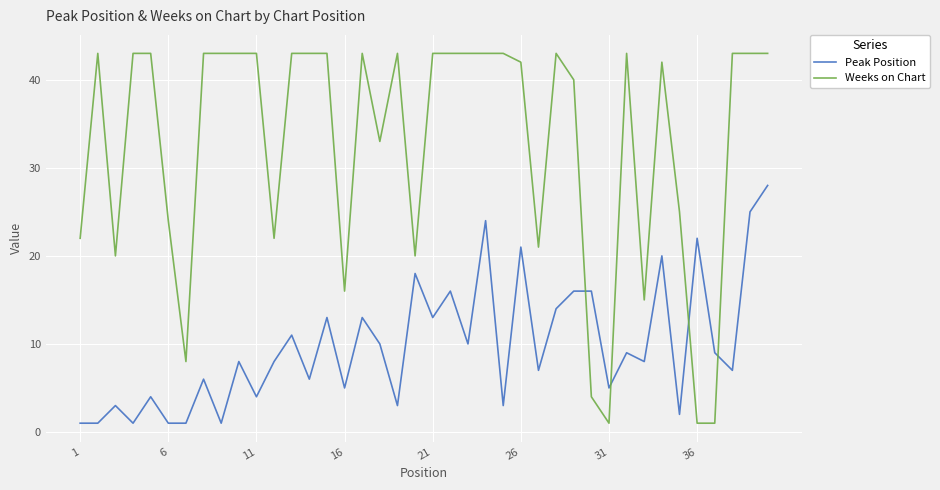

What is the greatest value displayed?

43